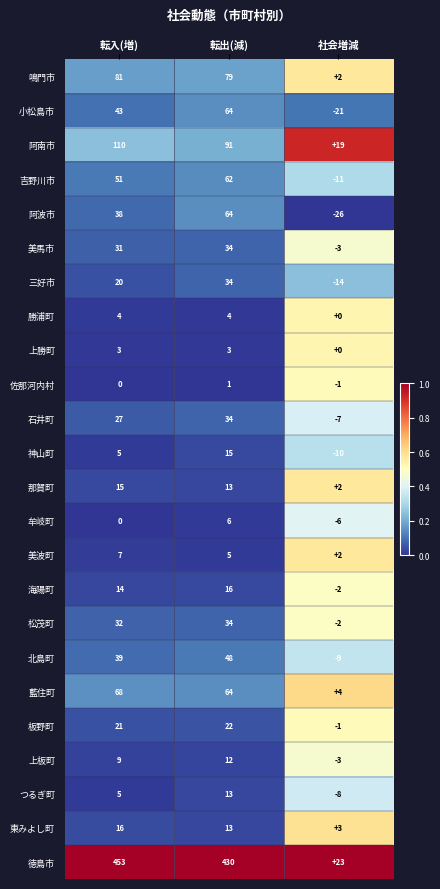

What is the sum of all 徳島市 values?

906